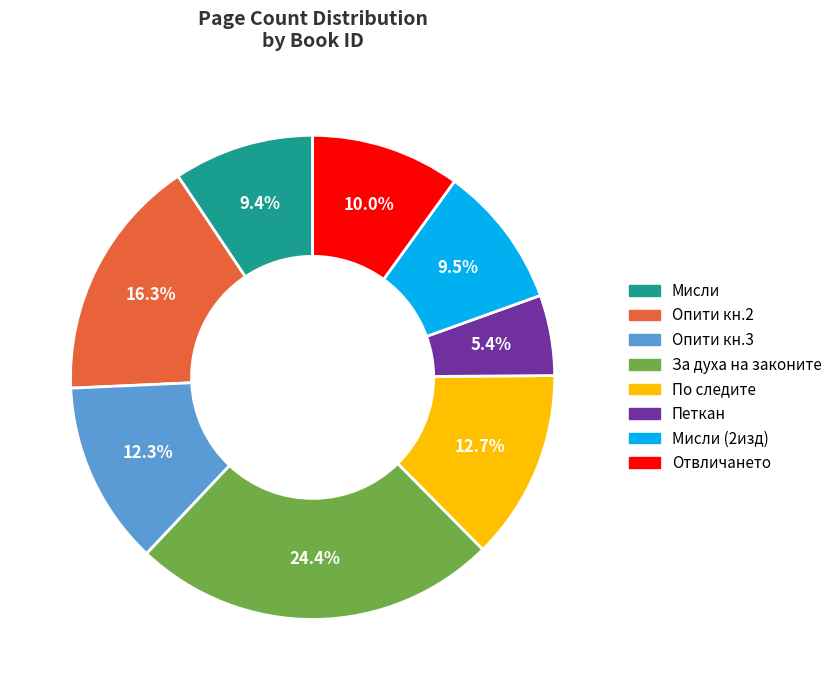

Is there any slice that represents more than half of the pie?

No